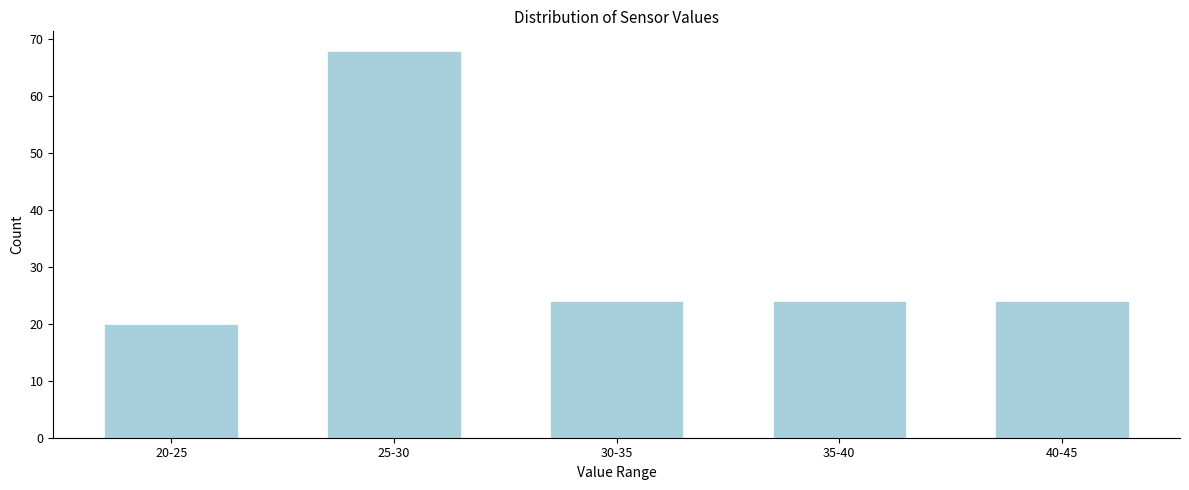

Reading left to right, transcribe all the data shown in this chart.

20-25=20	25-30=68	30-35=24	35-40=24	40-45=24